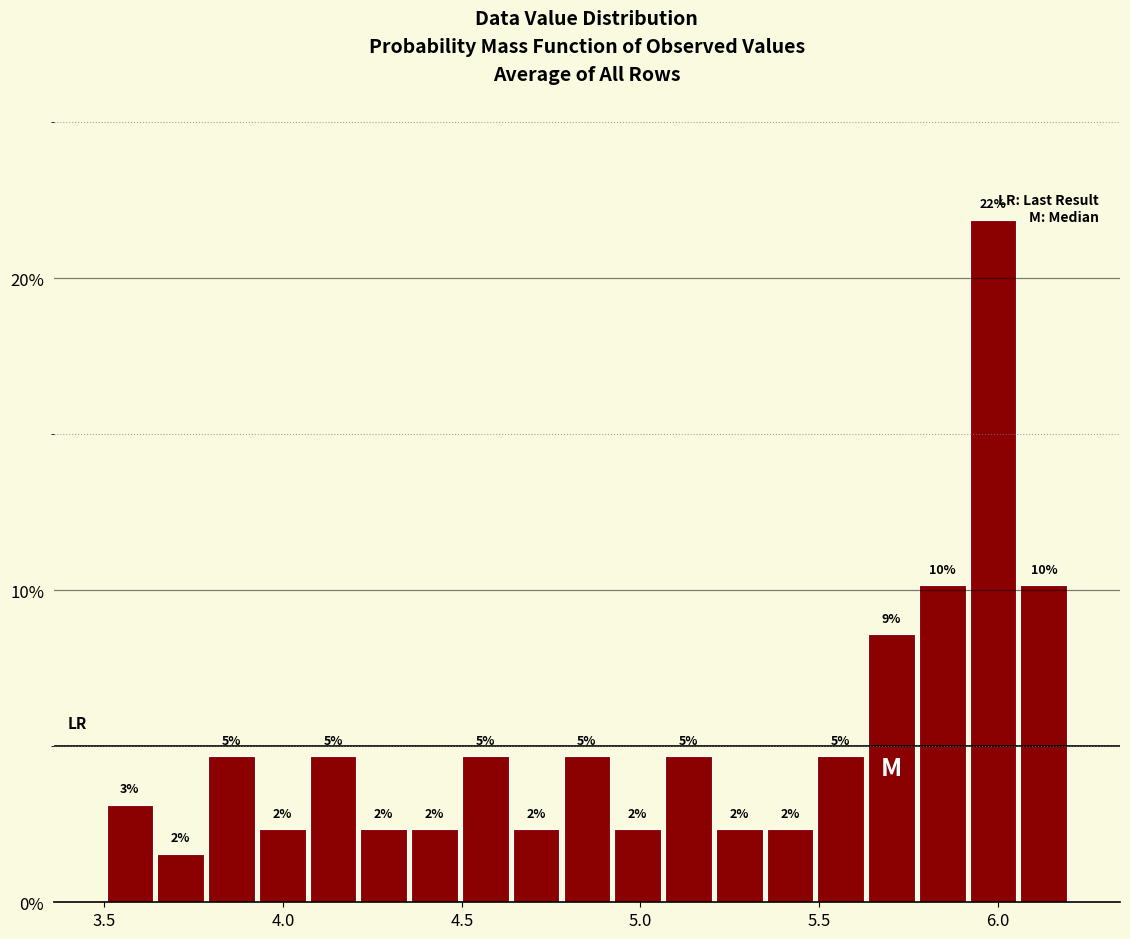

Read against the x-axis, roughly where is the centre of the tallest bar?

6.00